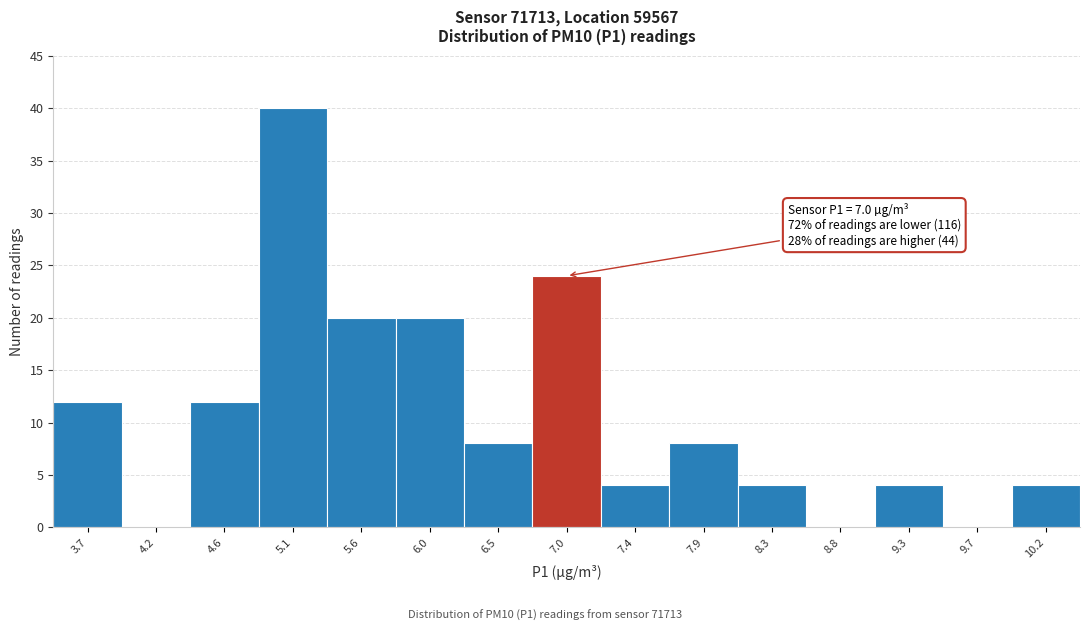

Reading right to left, transcribe all the data shown in this chart.

10.2=4	9.7=0	9.3=4	8.8=0	8.3=4	7.9=8	7.4=4	7.0=24	6.5=8	6.0=20	5.6=20	5.1=40	4.6=12	4.2=0	3.7=12